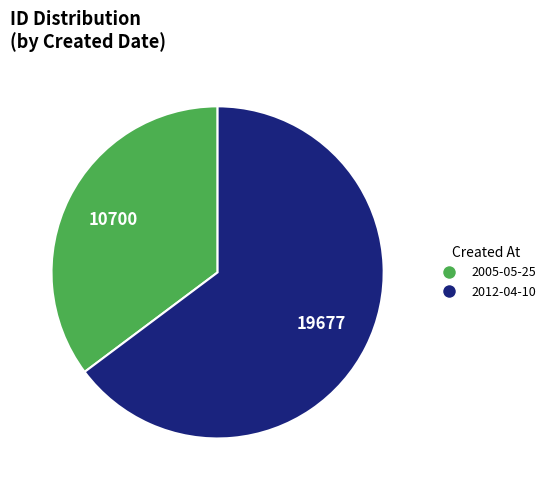

Which category accounts for the majority?

2012-04-10